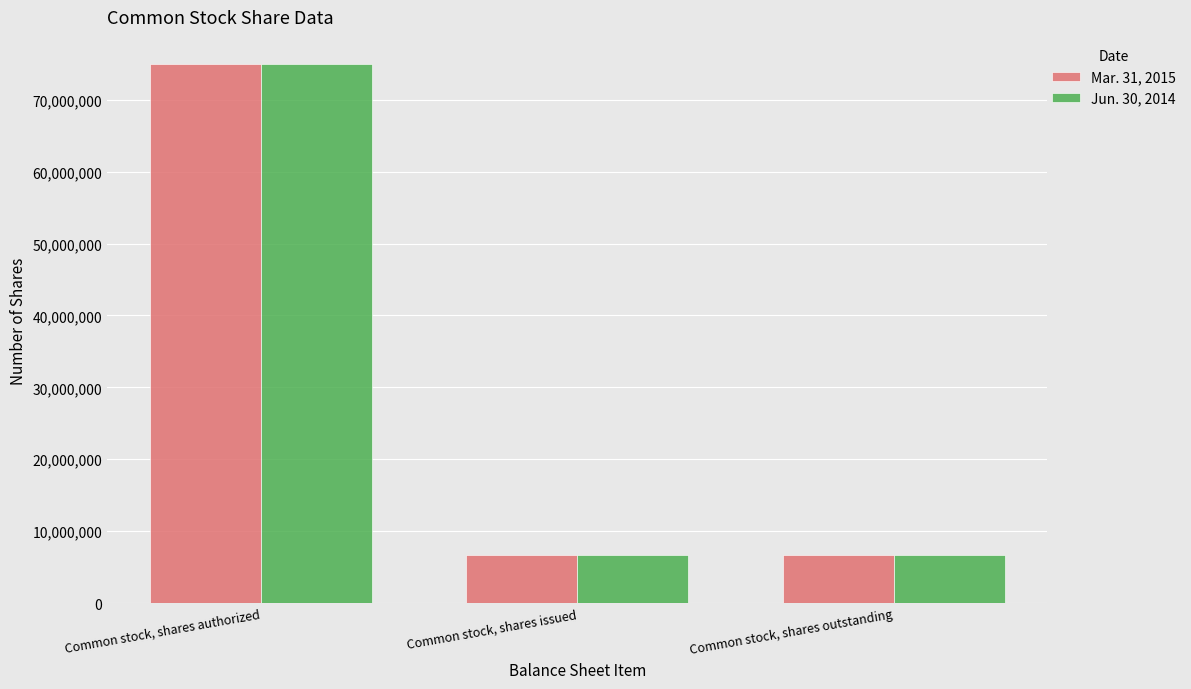

What is the minimum value for Jun. 30, 2014?

6750000